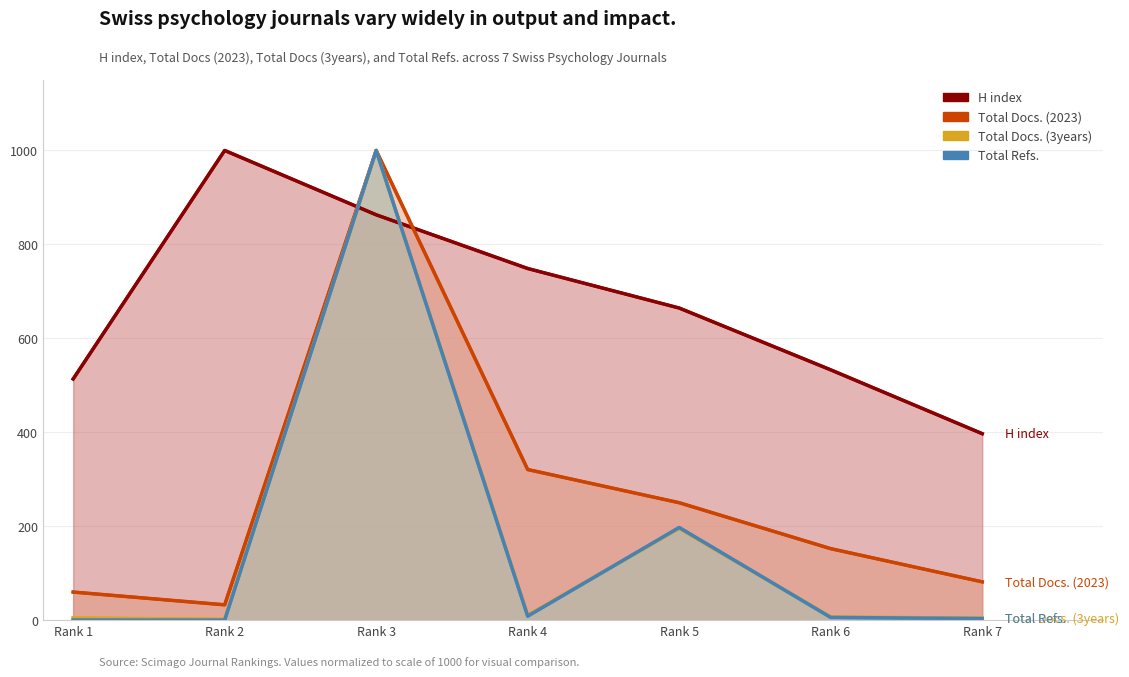

What is the minimum value shown in the chart?

0.1